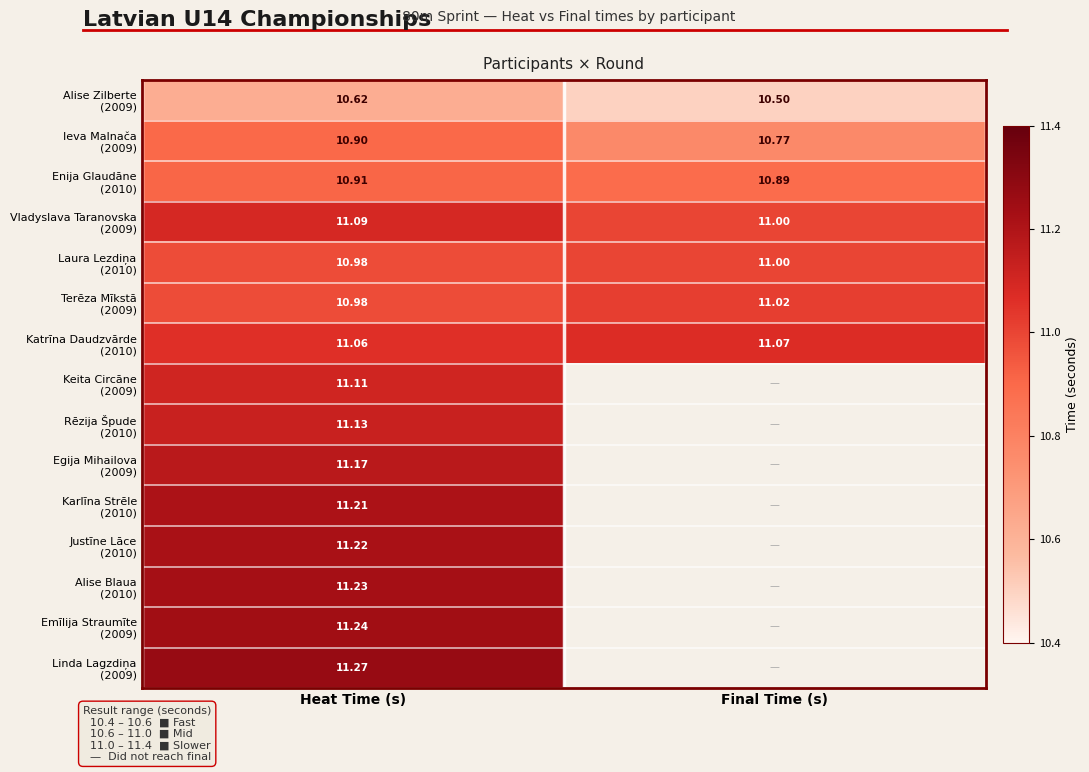

What is the sum of all Vladyslava Taranovska (2009) values?

22.1